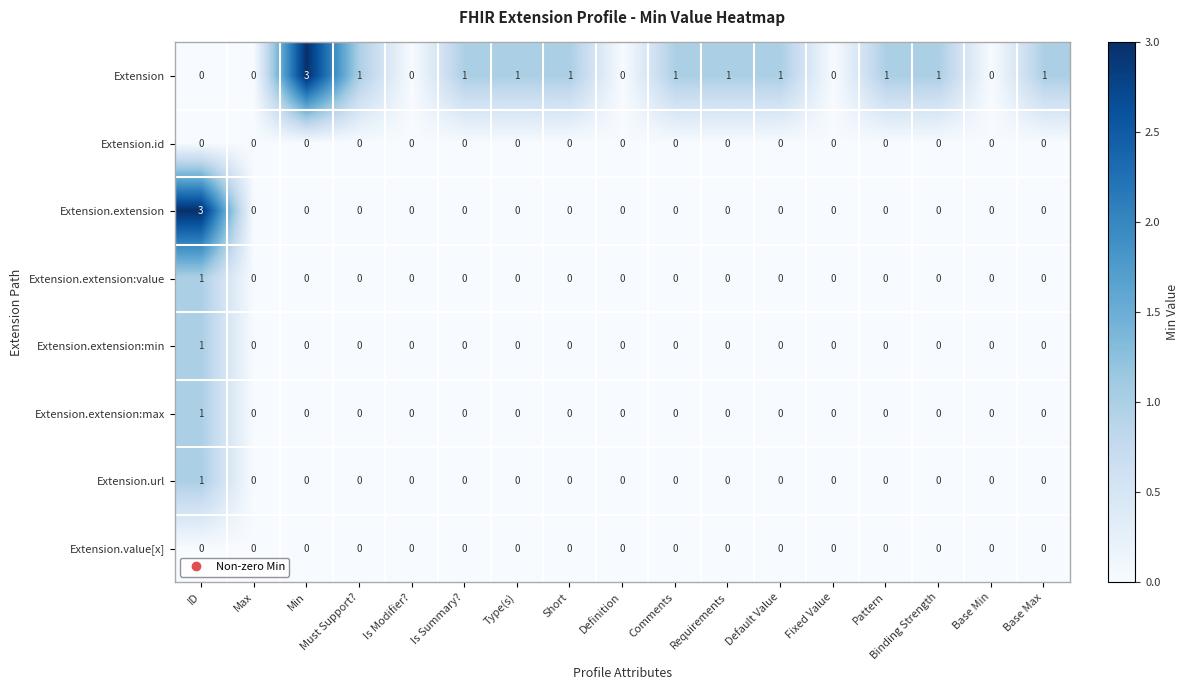

Which series changed the most between Definition and Binding Strength?

Extension